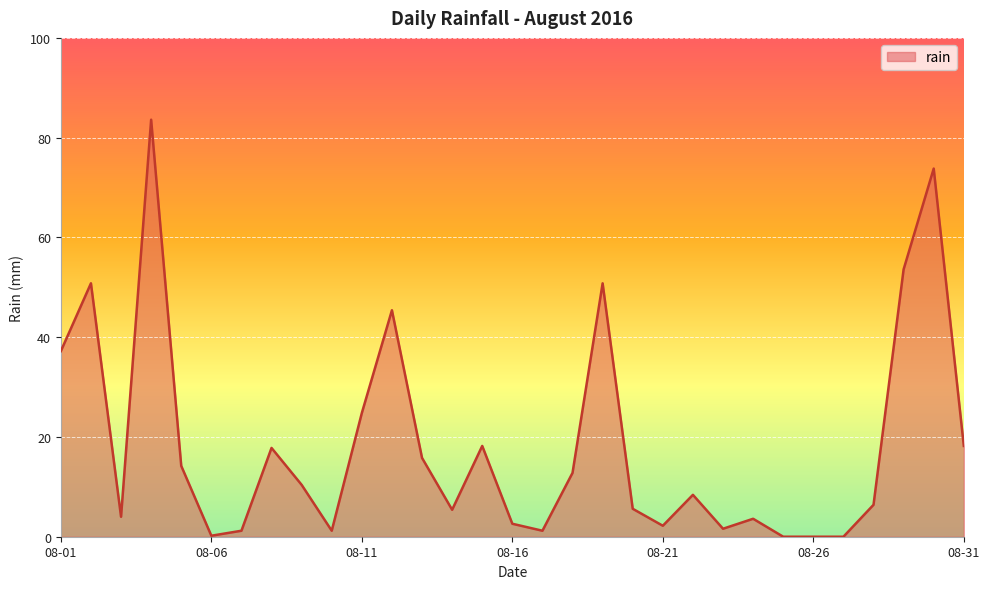

What is the difference between the maximum and minimum values?

83.6